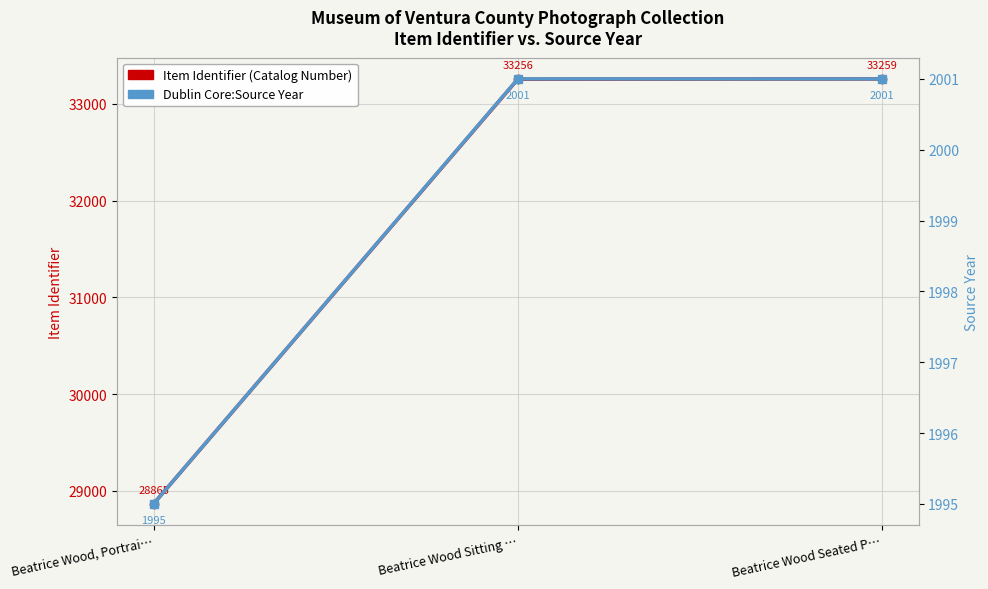

At how many categories does at least one series exceed 17686?

3